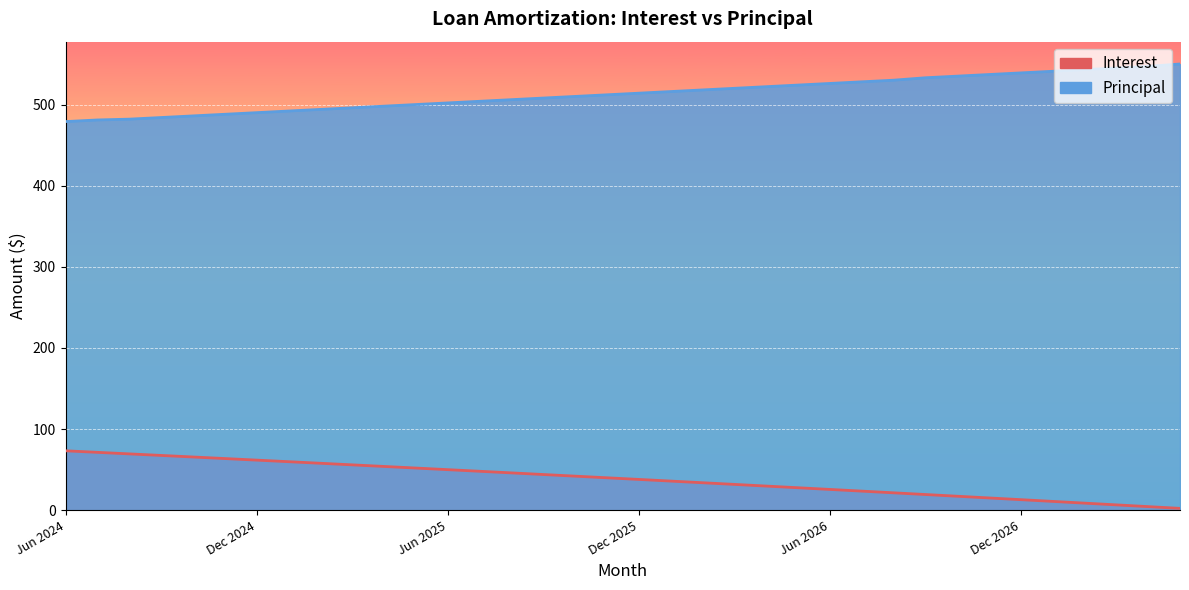

At which label does Interest reach its peak?

Jun 2024